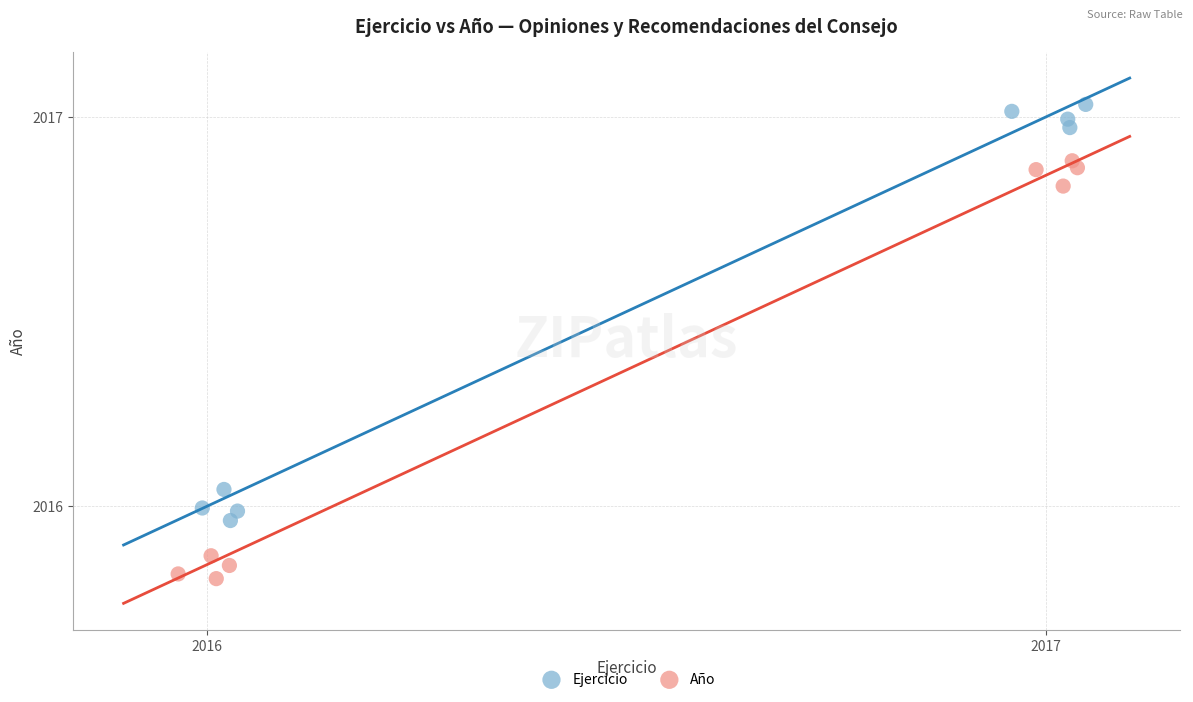

Which series reaches the maximum Y coordinate?

Ejercicio